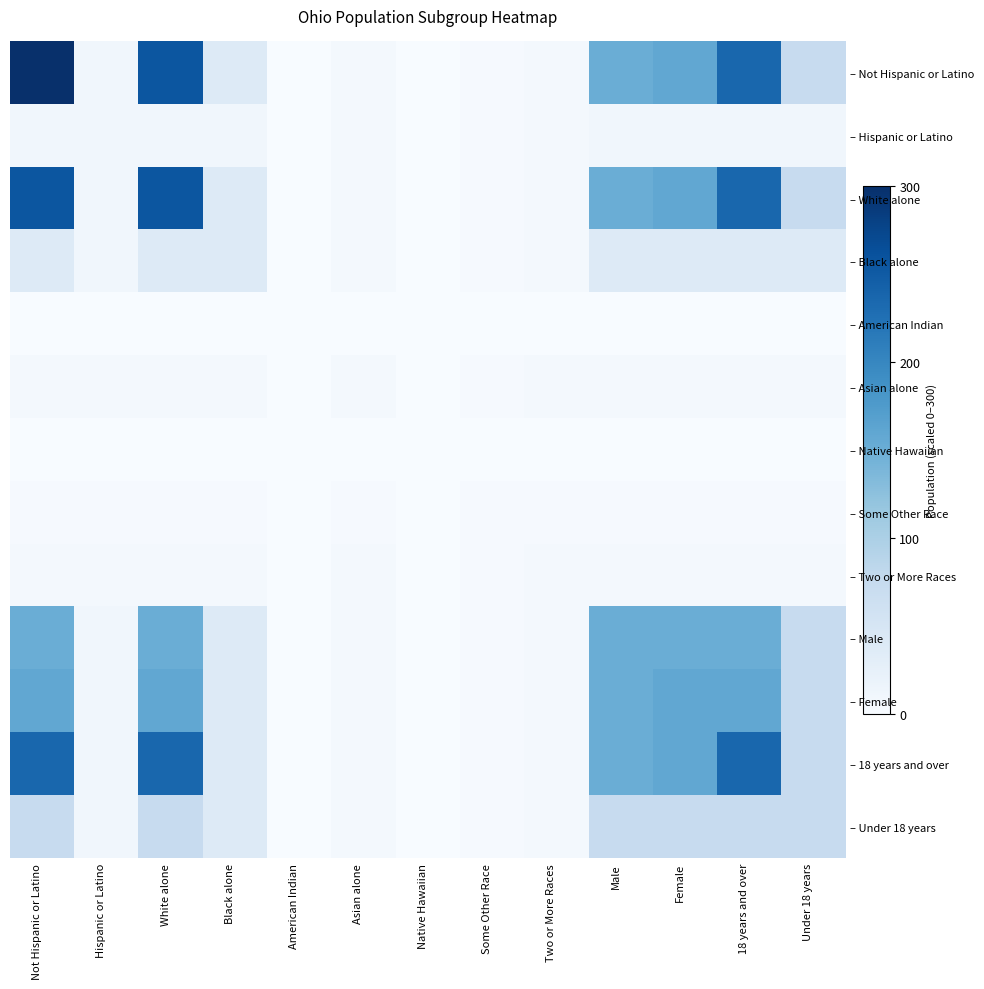

The value of – Black alone at Male is 17.9. True or false?

False